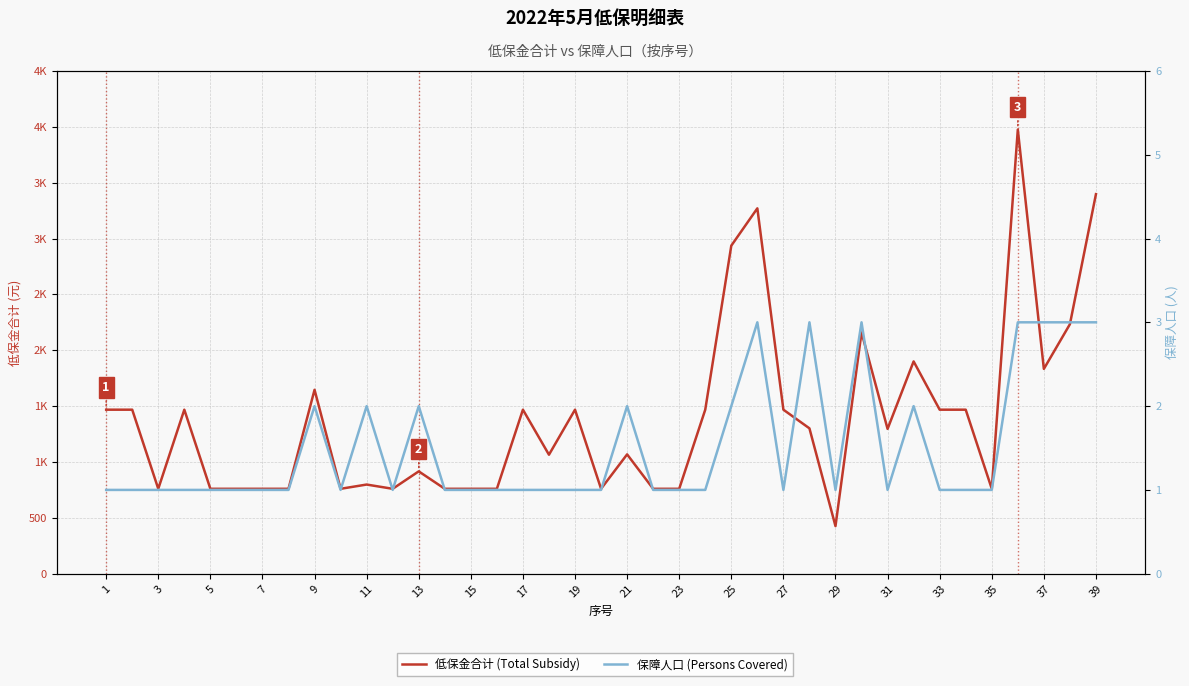

Count the number of categories in the chart.

39